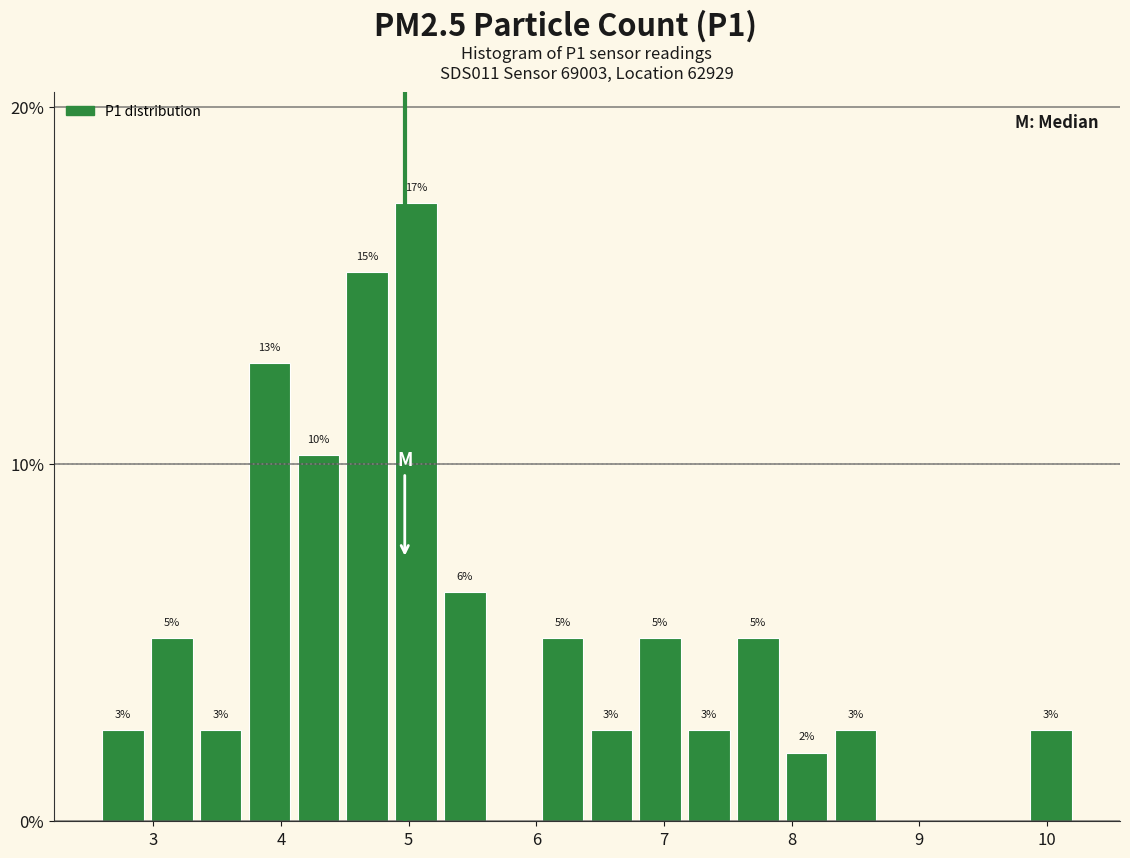

Read against the x-axis, roughly where is the centre of the tallest bar?

5.1